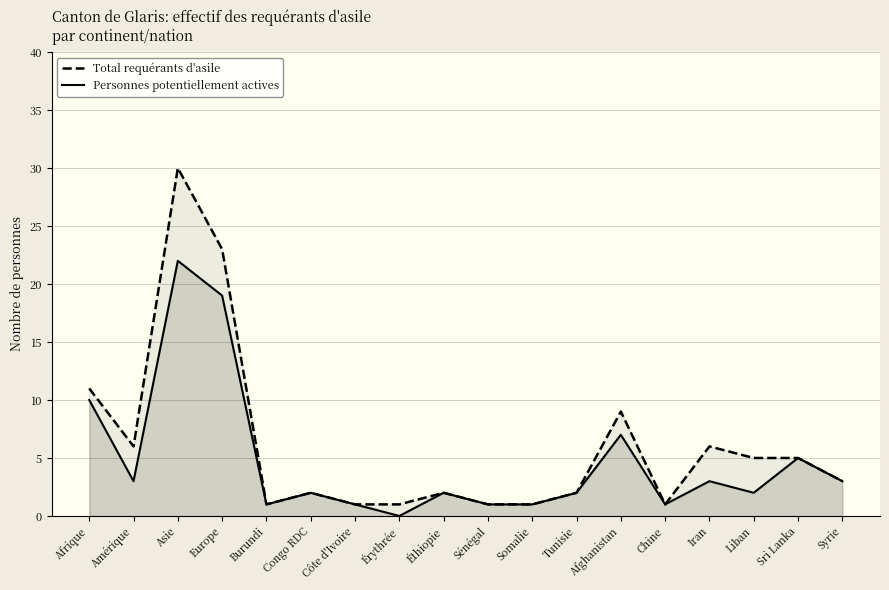

True or false: Personnes potentiellement actives has a value of 0 at Sénégal.

False